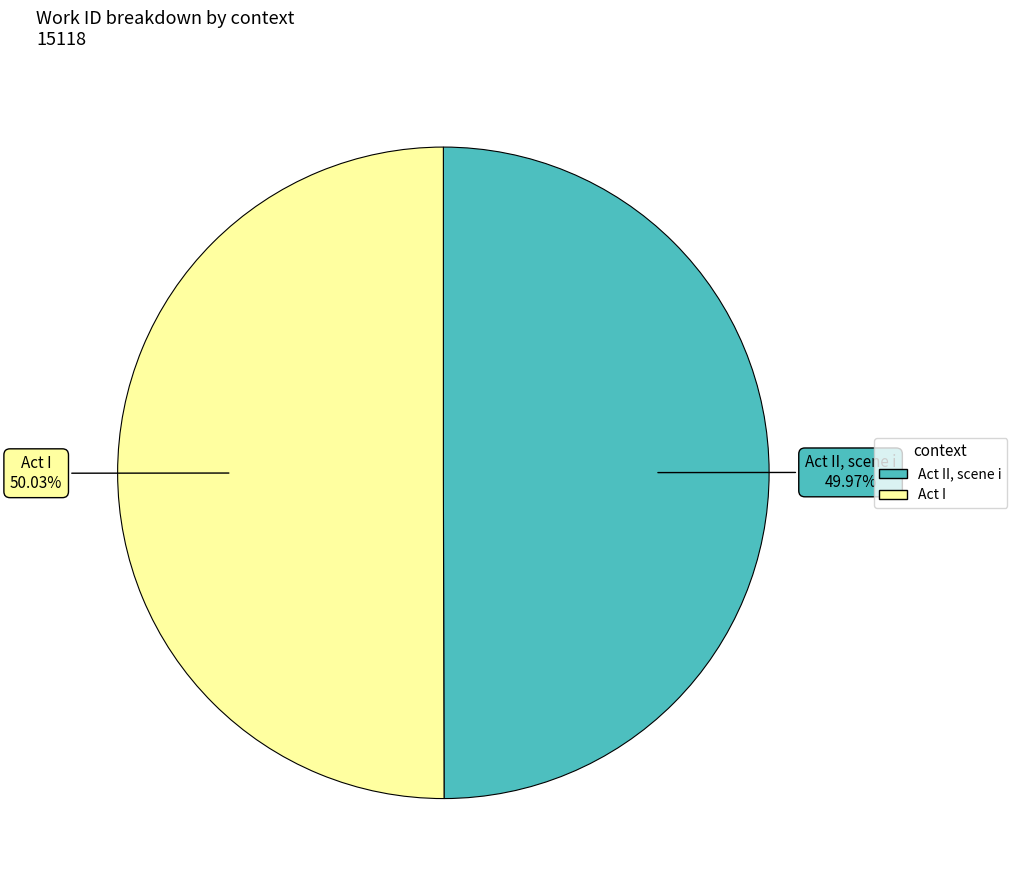

Is there any slice that represents more than half of the pie?

Yes